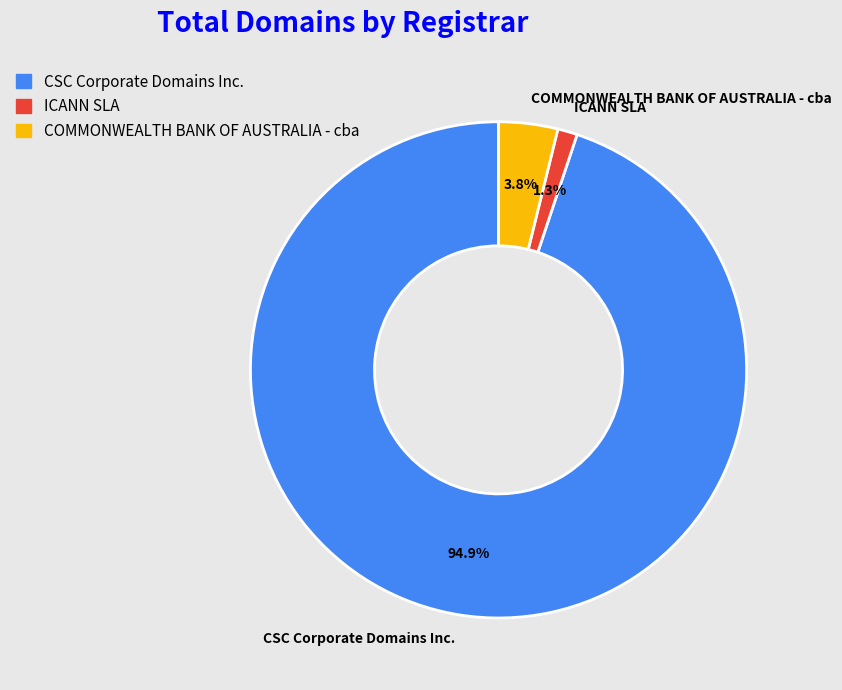

Between ICANN SLA and CSC Corporate Domains Inc., which is larger?

CSC Corporate Domains Inc.